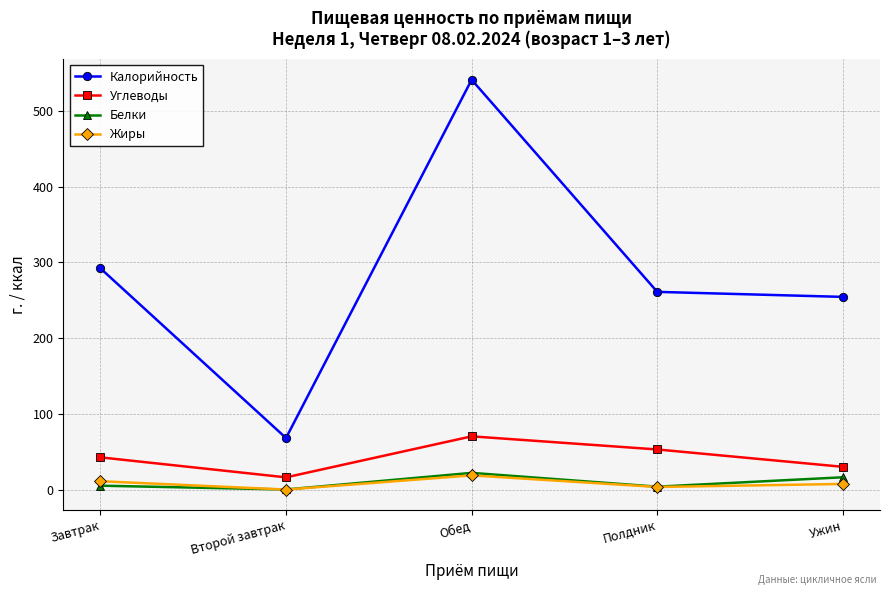

Which category has the lowest value in the Углеводы series?

Второй завтрак